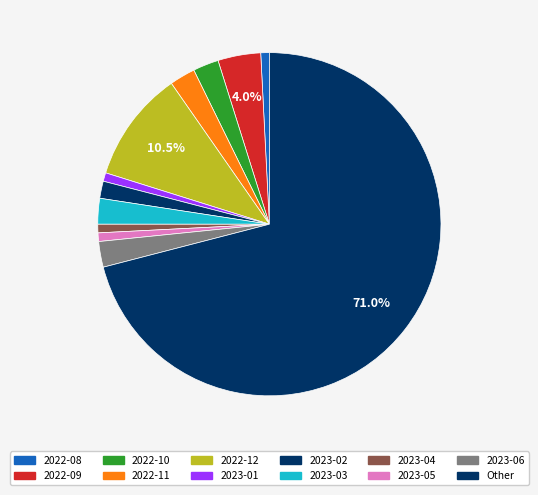

What percentage is the 2023-04 slice, to the nearest percent?

1%